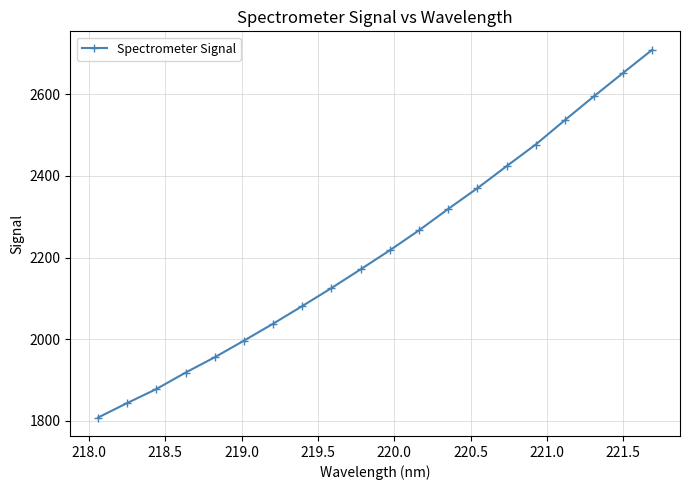

What is the average value?

2219.1